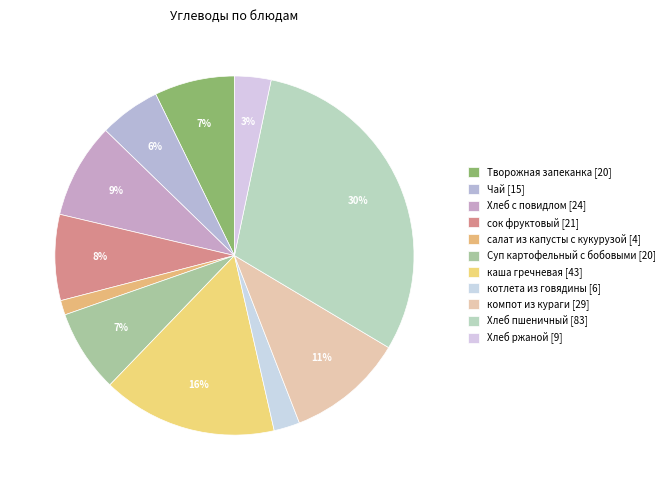

Count the number of slices in the pie.

11